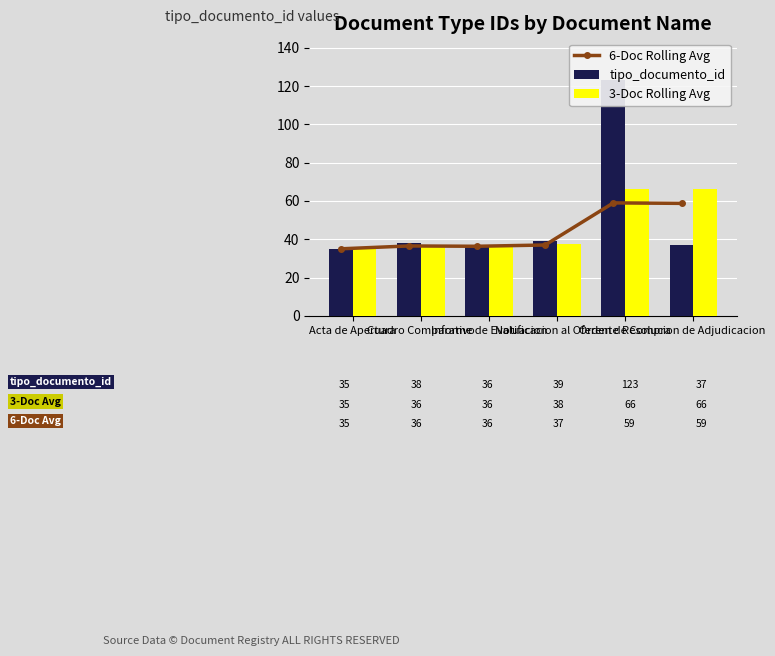

How many categories are shown in the chart?

6